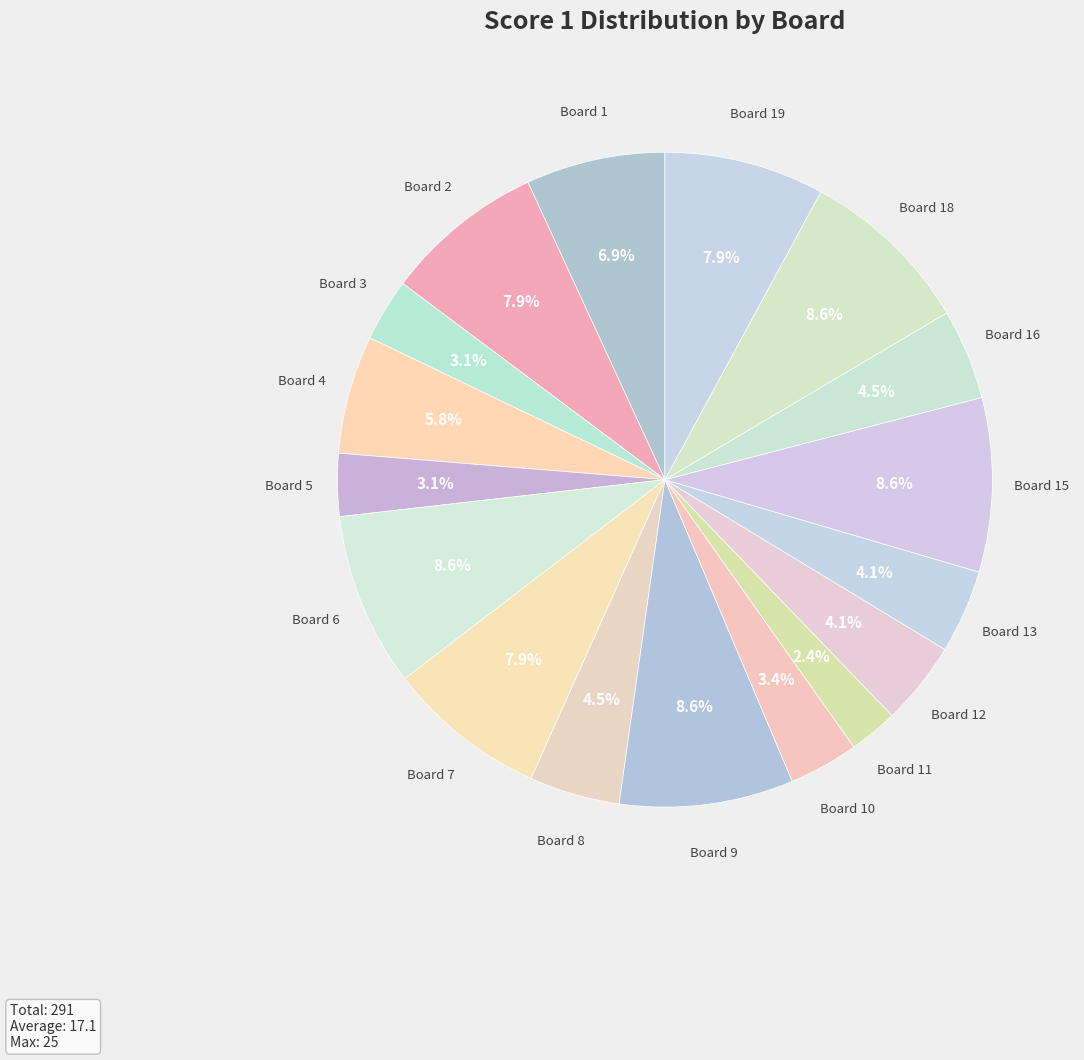

Does any single category account for the majority?

No